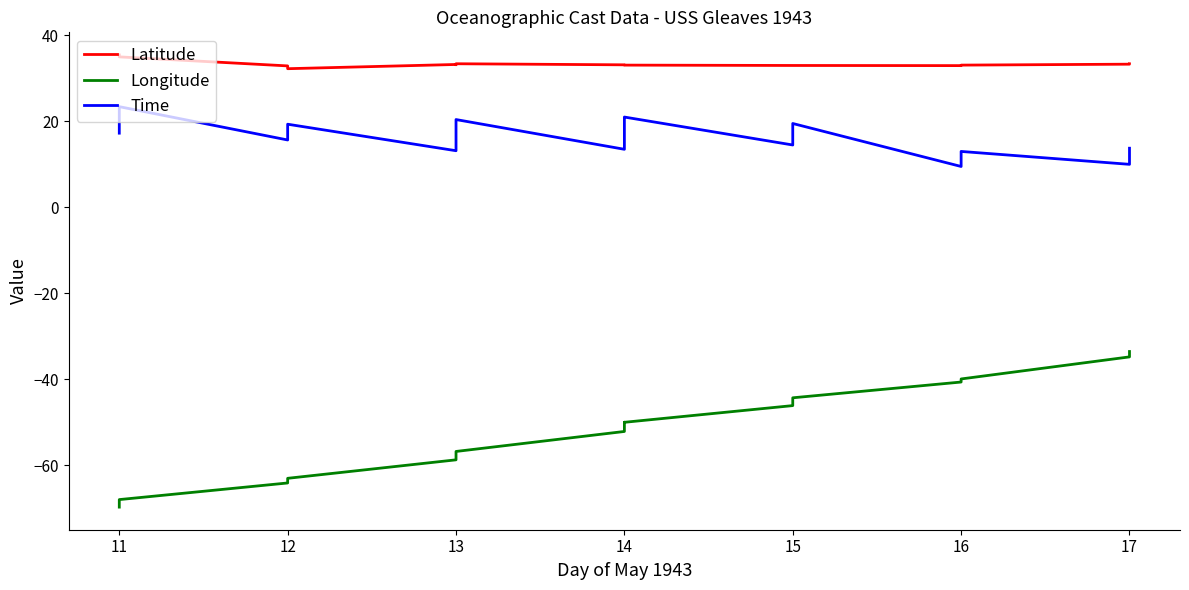

What is the value of the Longitude point at the 8th from the left?

-52.1